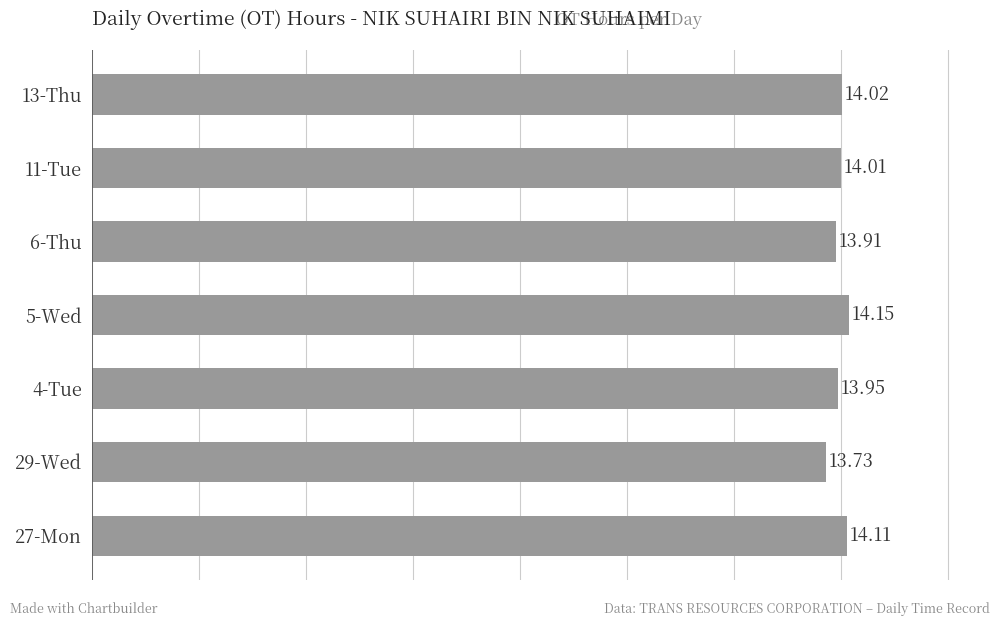

What is the sum of all values?

97.9